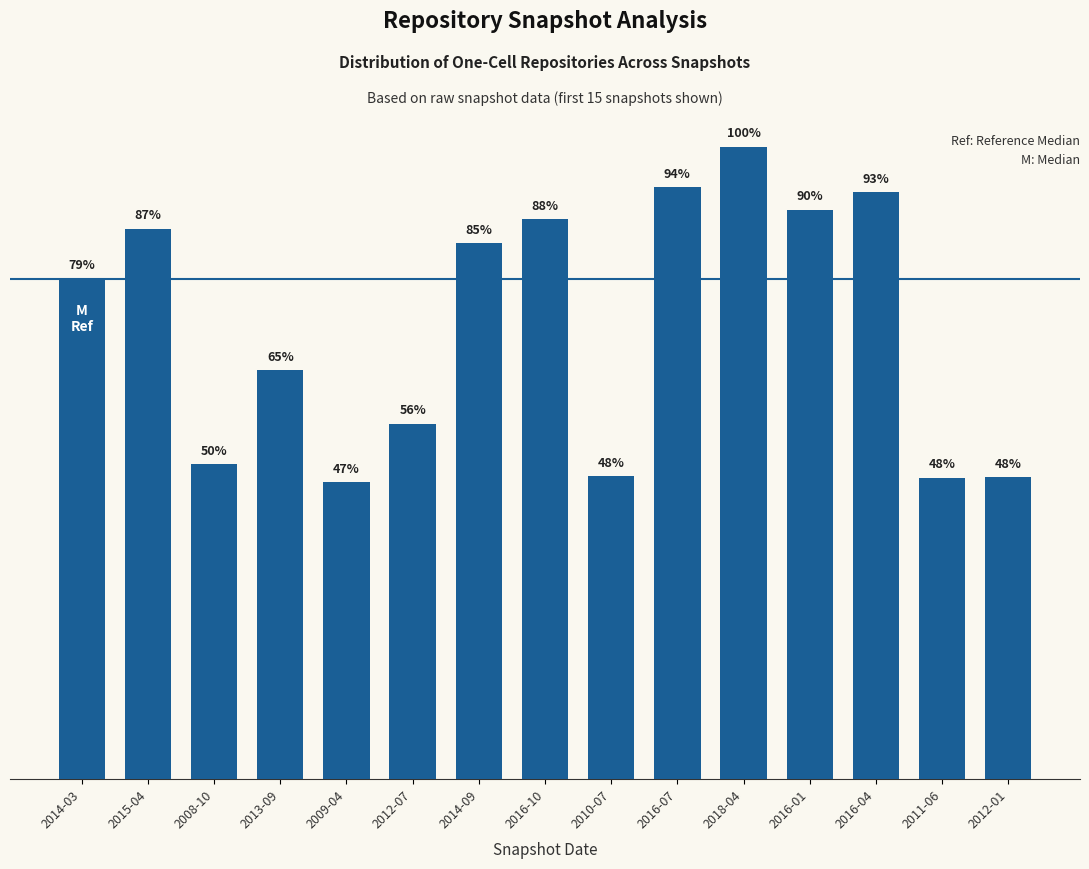

Is it true that the value at 2013-09 is 858?

False